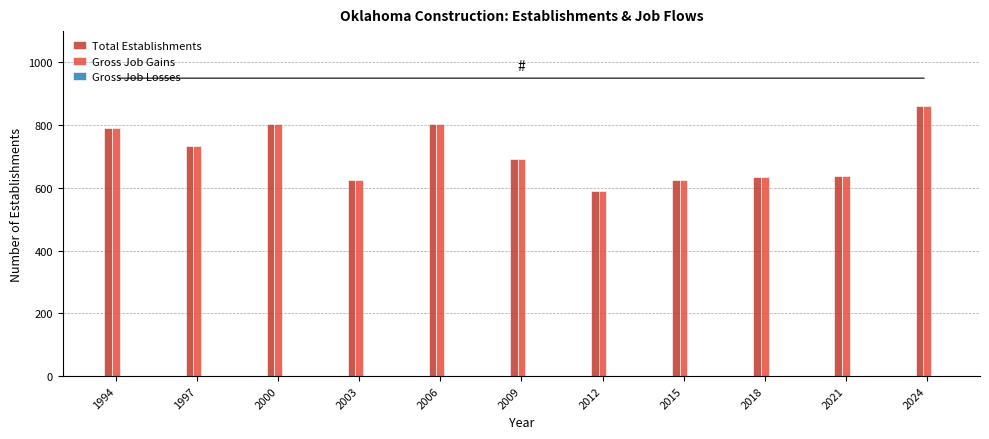

What is the total value across all series at 2000?

1606